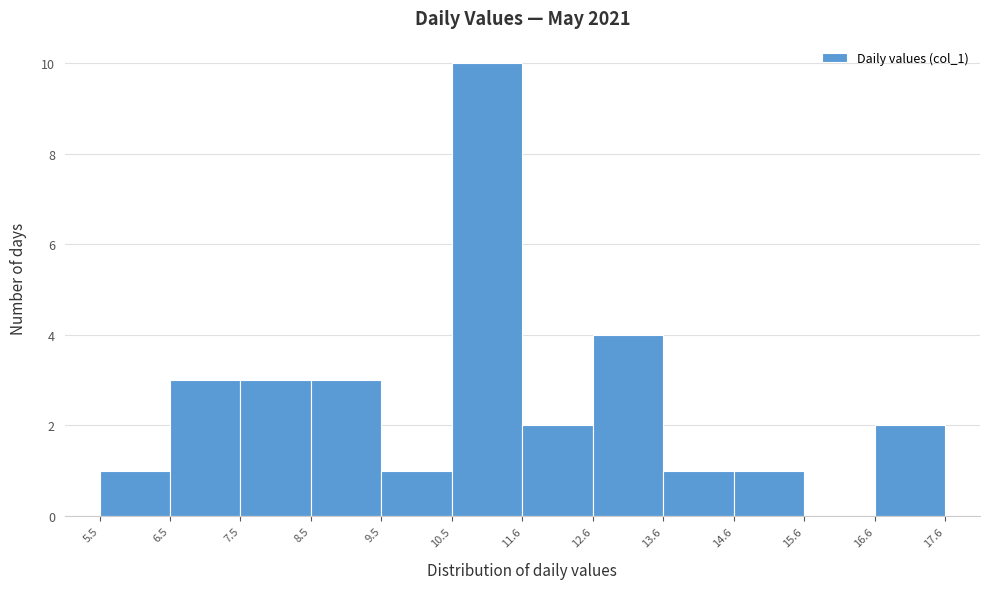

Reading left to right, transcribe this chart: for each bar, give the range it covers on the x-axis and its height. The values are not printed on the chart, so give them approximately, as read against the axis.

5.5 to 6.5: 1
6.5 to 7.5: 3
7.5 to 8.5: 3
8.5 to 9.5: 3
9.5 to 10.5: 1
10.5 to 11.6: 10
11.6 to 12.6: 2
12.6 to 13.6: 4
13.6 to 14.6: 1
14.6 to 15.6: 1
15.6 to 16.6: 0
16.6 to 17.6: 2